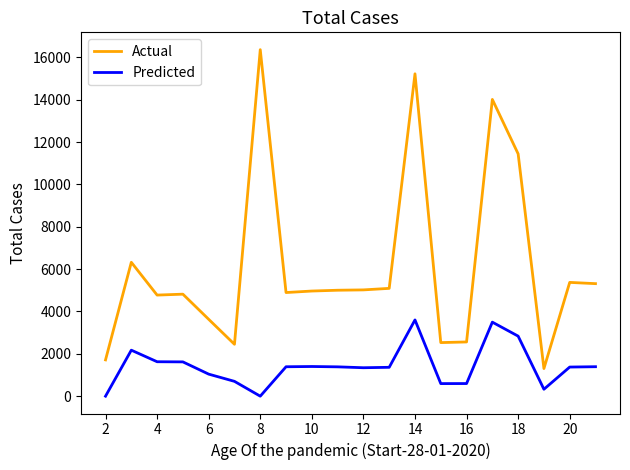

Which series has the largest total across all categories?

Actual